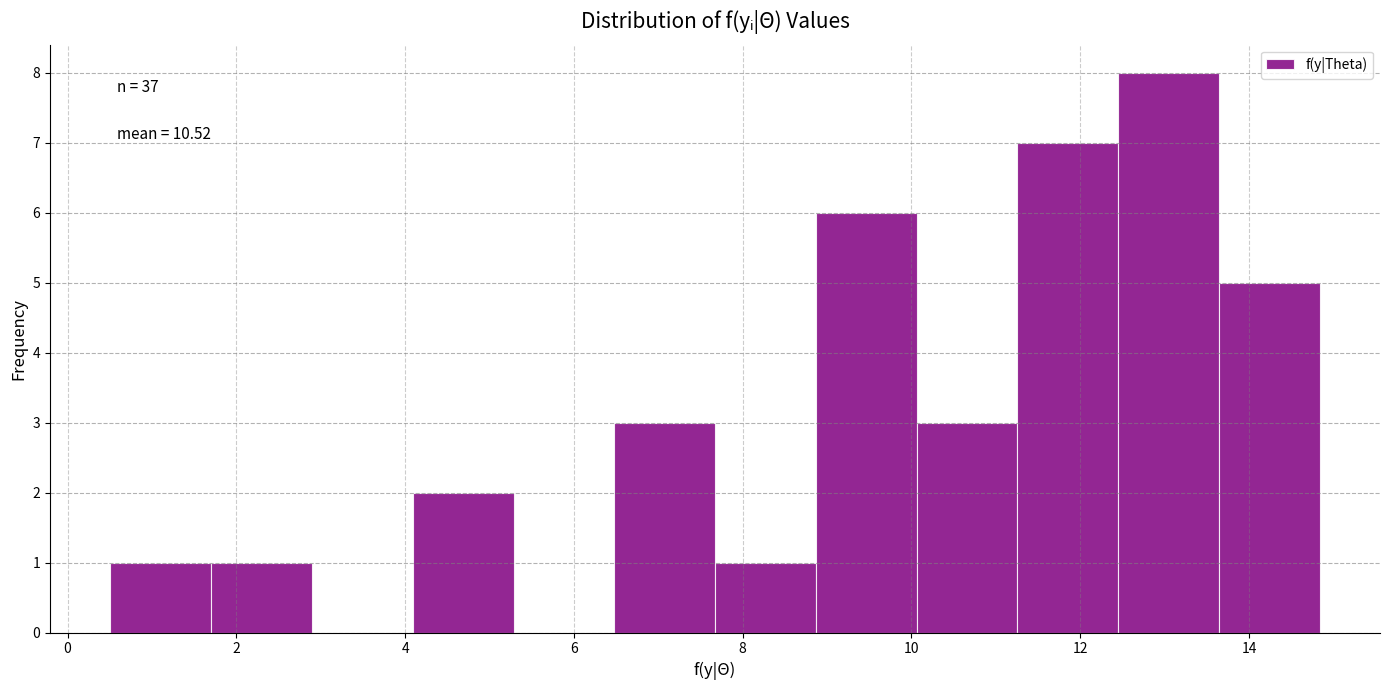

Over which range of the x-axis is the bar tallest?

12.4 to 13.6